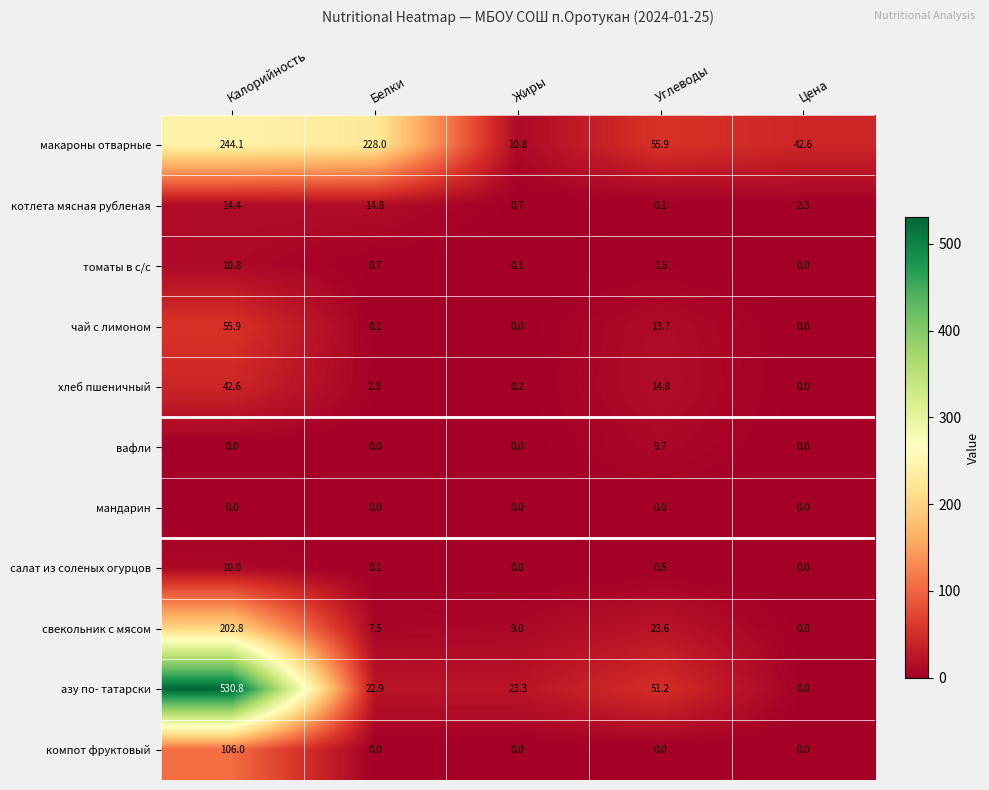

At which label does котлета мясная рубленая first exceed 2?

Калорийность